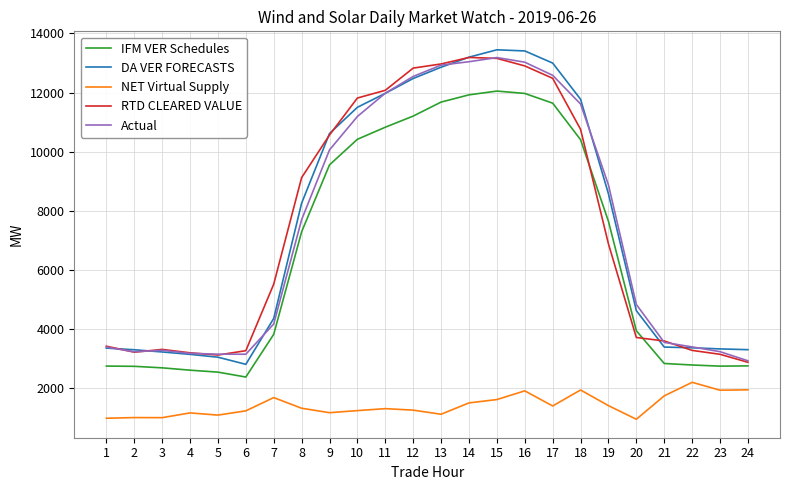

The value of DA VER FORECASTS at 23 is 963.5. True or false?

False